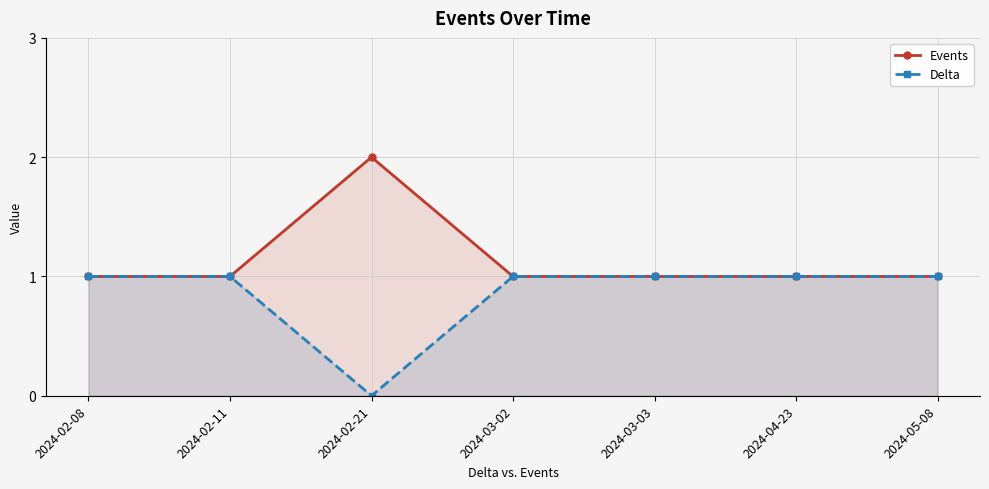

What is the sum of the Events values at 2024-03-03 and 2024-05-08?

2